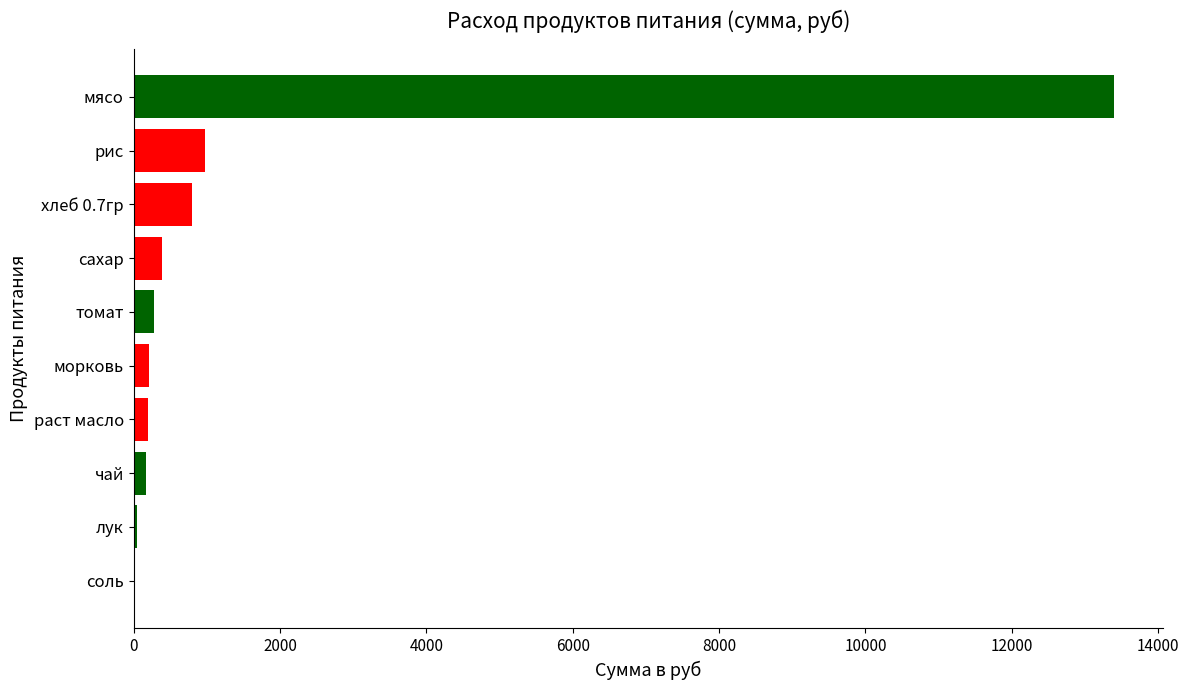

What is the greatest value displayed?

13398.0